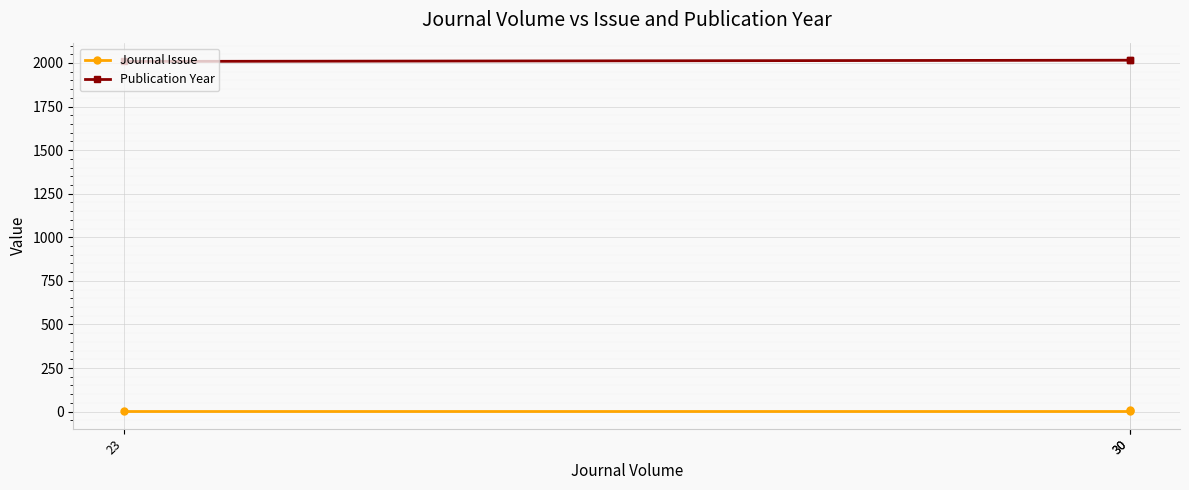

At which label is Publication Year closest to 2012?

23